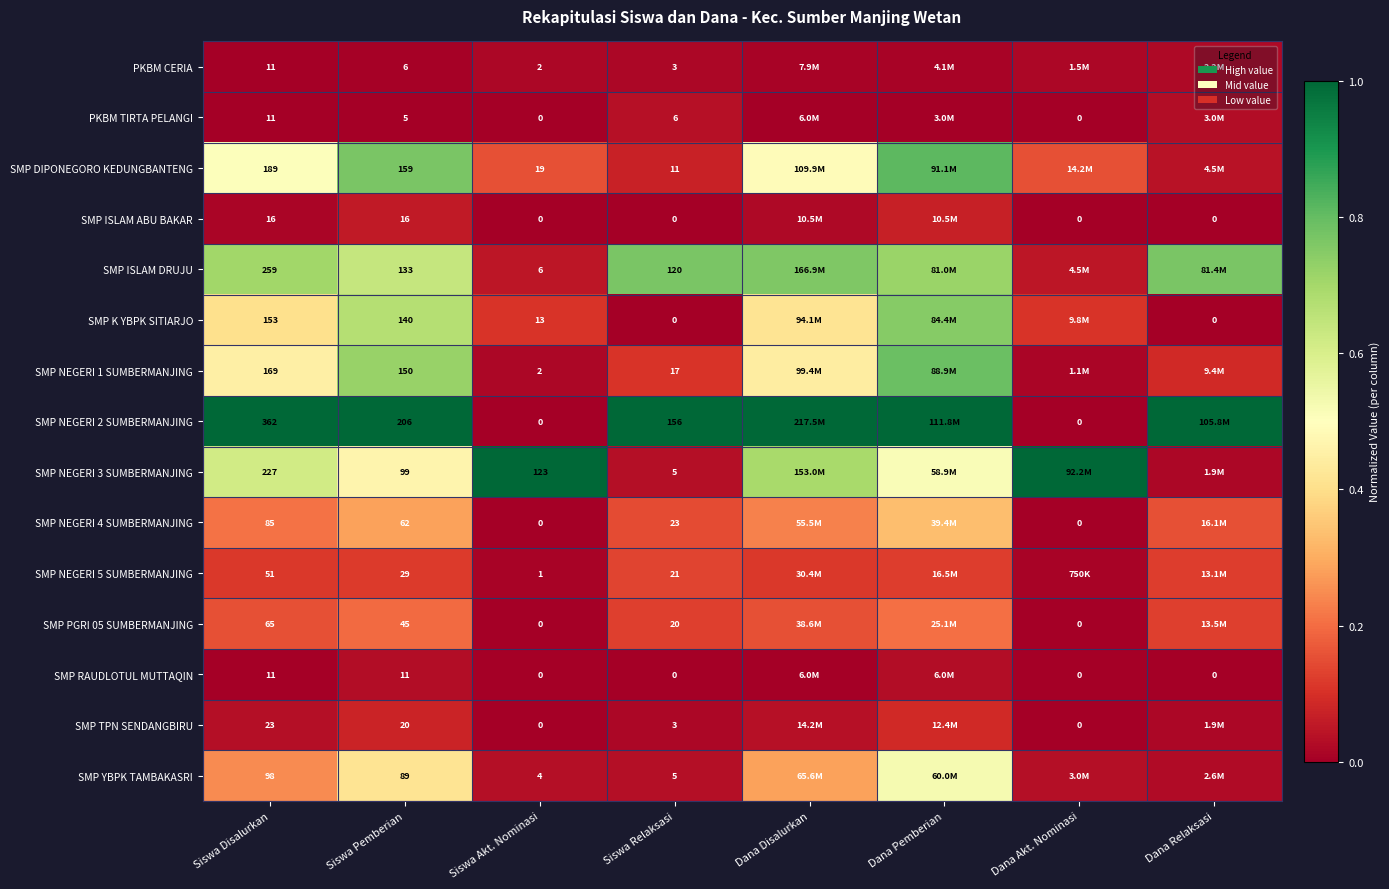

Is the value of SMP ISLAM DRUJU at Dana Akt. Nominasi greater than the value of PKBM TIRTA PELANGI at Siswa Relaksasi?

Yes